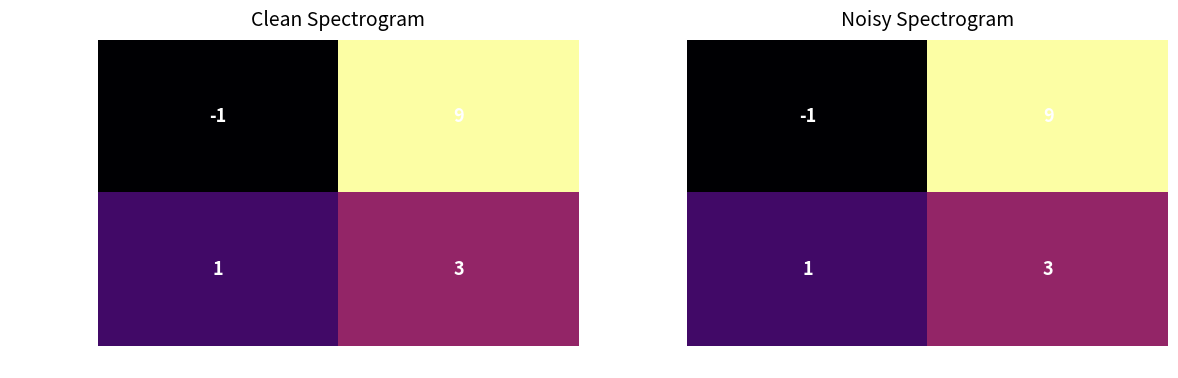

At how many categories does at least one series exceed 6?

1